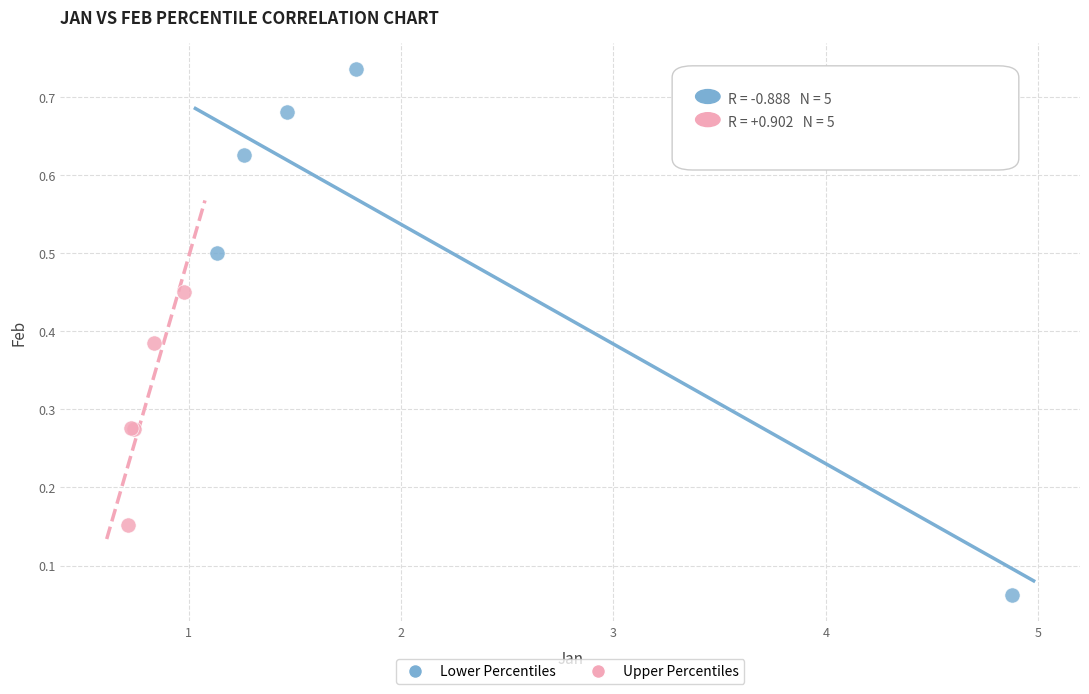

Which series reaches the maximum Y coordinate?

Lower Percentiles